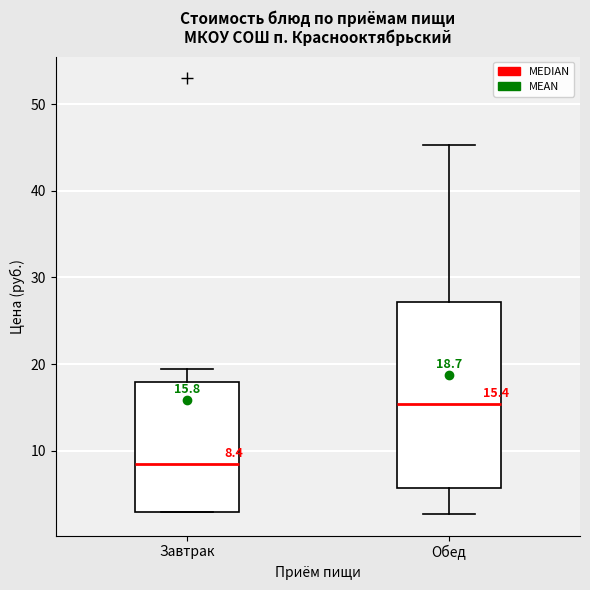

Which box is the tallest, from its lower edge to its upper edge?

Обед